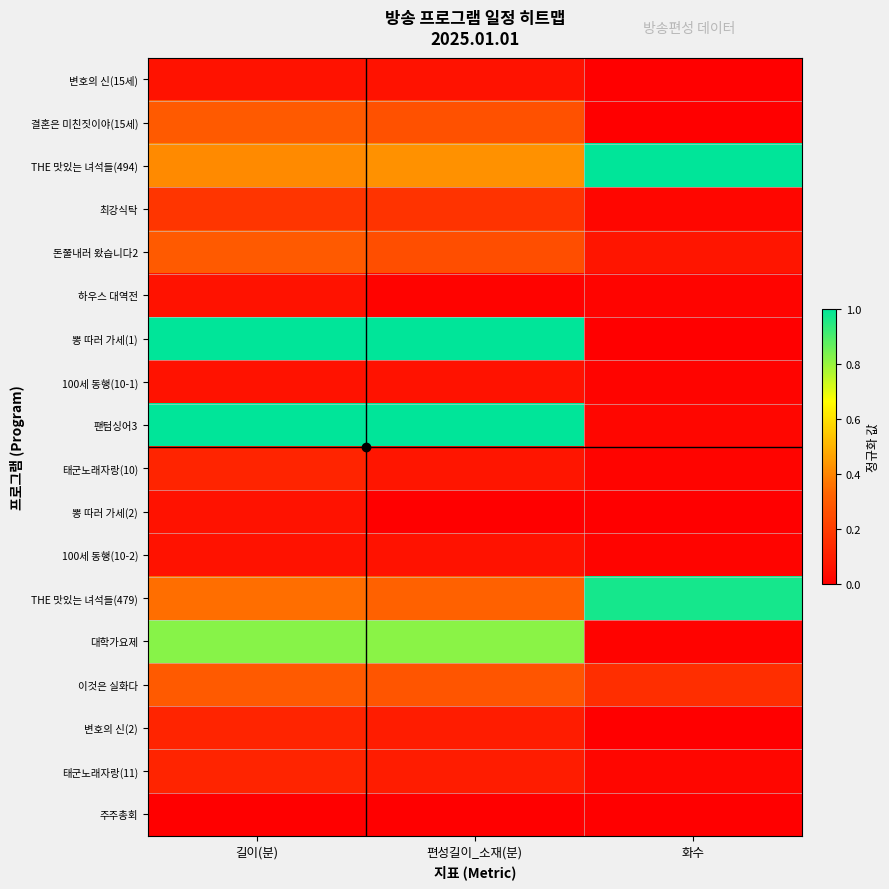

List the series in order of their peak value, highest first.

THE 맛있는 녀석들(494), 뽕 따러 가세(1), 팬텀싱어3, THE 맛있는 녀석들(479), 대학가요제, 결혼은 미친짓이야(15세), 돈쭐내러 왔습니다2, 이것은 실화다, 최강식탁, 태군노래자랑(10), 변호의 신(2), 태군노래자랑(11), 변호의 신(15세), 100세 동행(10-1), 100세 동행(10-2), 하우스 대역전, 뽕 따러 가세(2), 주주총회